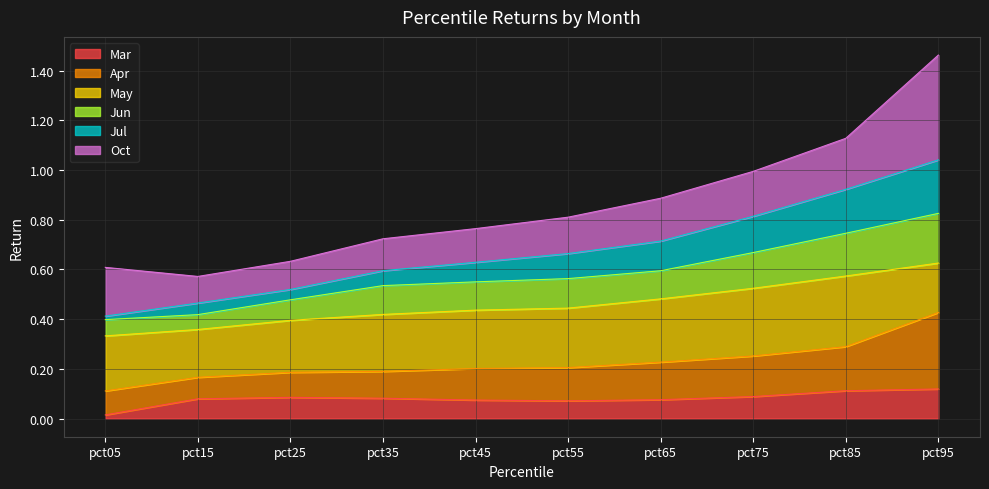

True or false: Jul has a value of 0.8 at pct75.

True